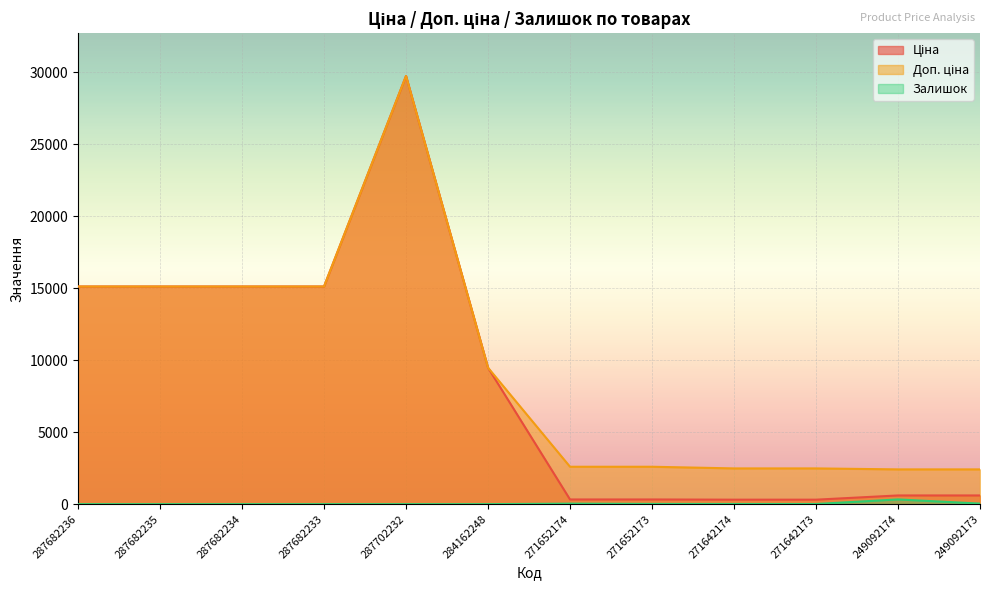

Between 249092173 and 271652174, which is larger?

249092173